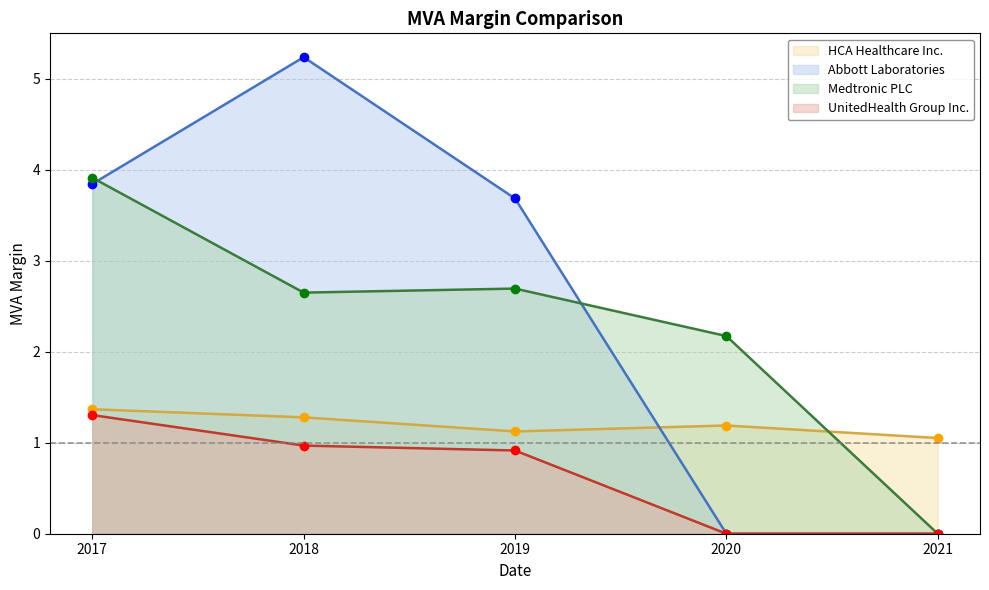

True or false: Abbott Laboratories has a value of 5.2 at 2018.

True